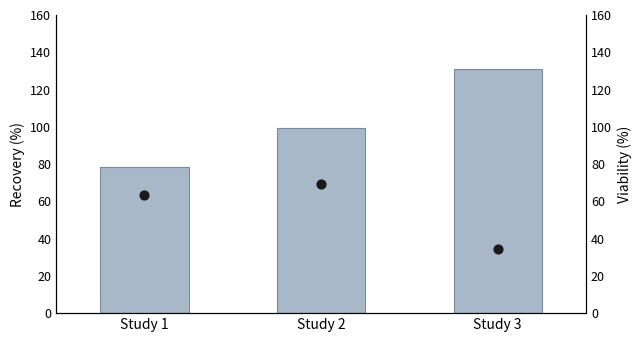

Which series contains the highest Y value?

Apr (Recovery)